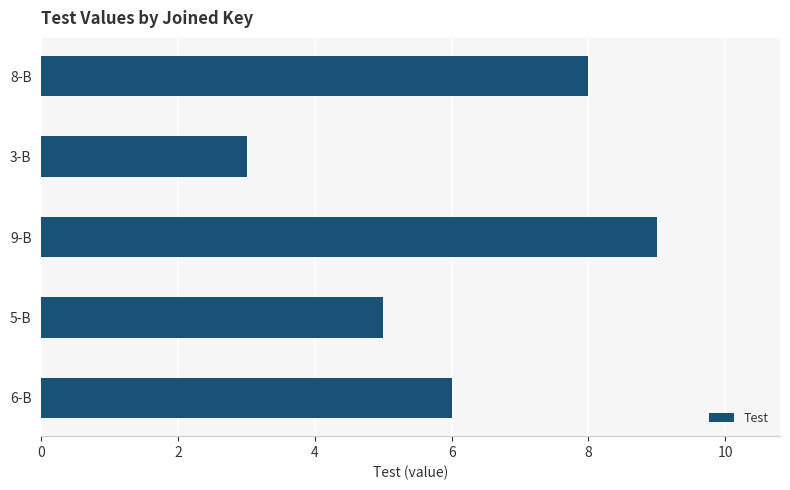

Reading bottom to top, extract all data points from this chart.

6-B=6	5-B=5	9-B=9	3-B=3	8-B=8